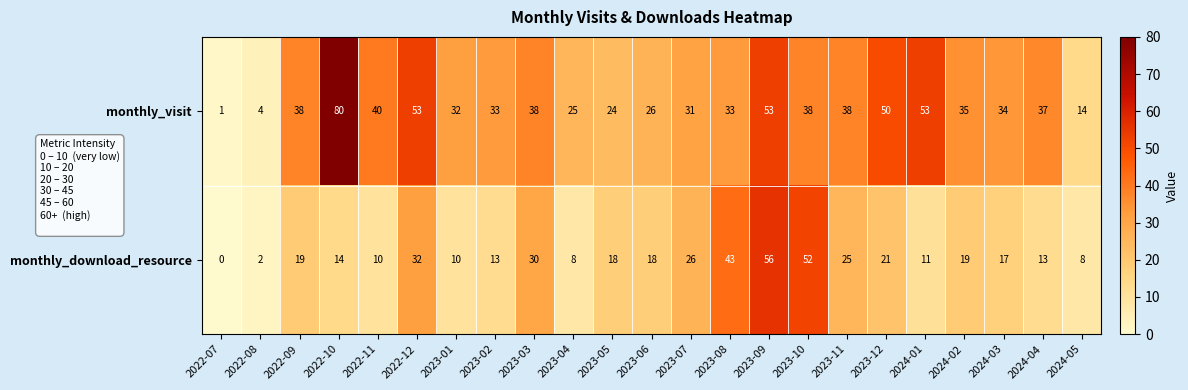

Which series has the largest total across all categories?

monthly_visit